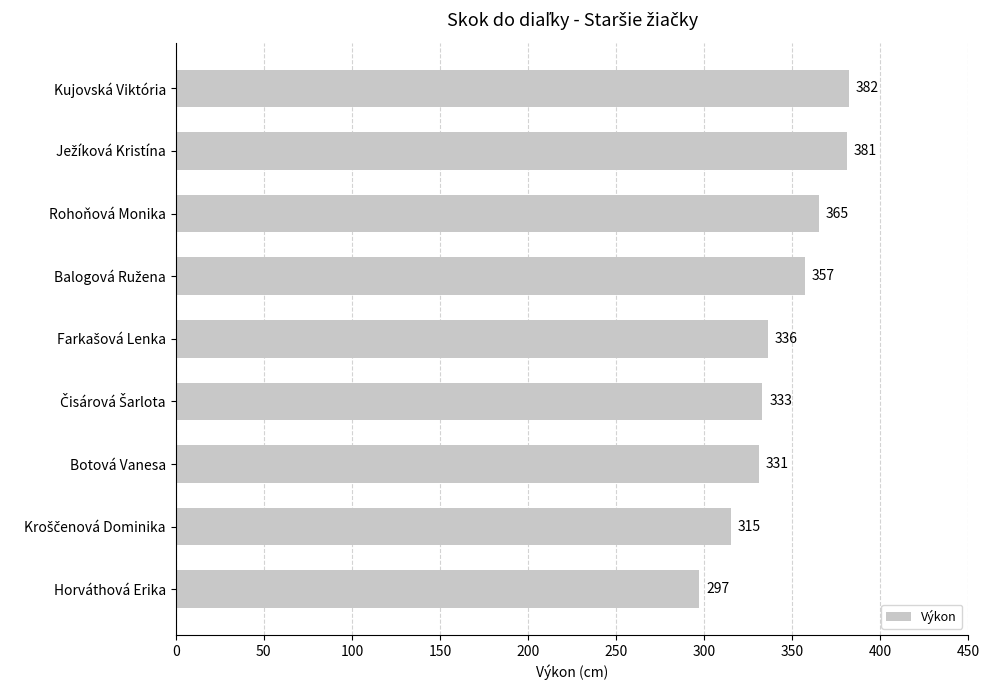

How many data points are less than 336?

4